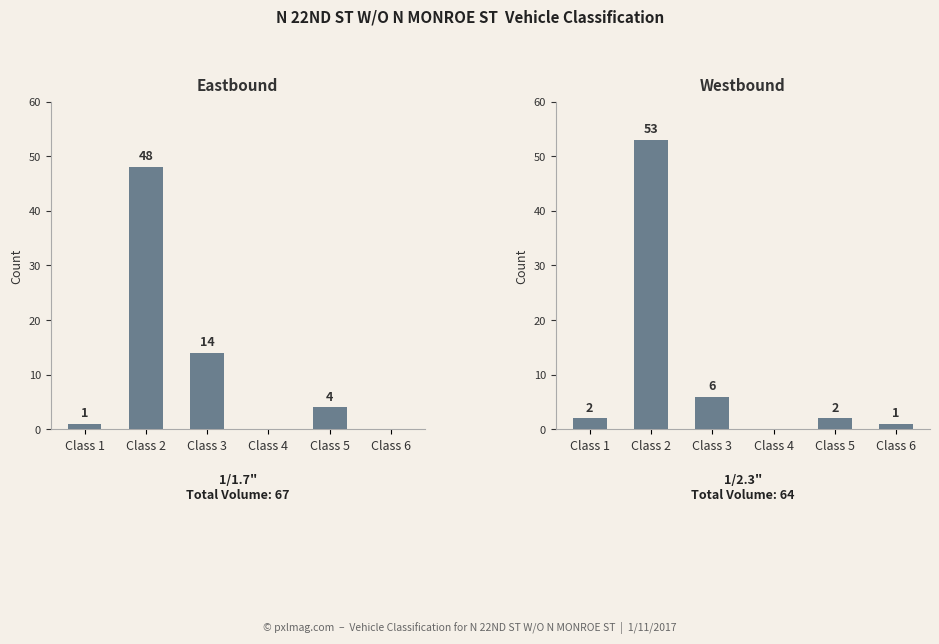

Between Class 4 and Class 2, which is larger?

Class 2